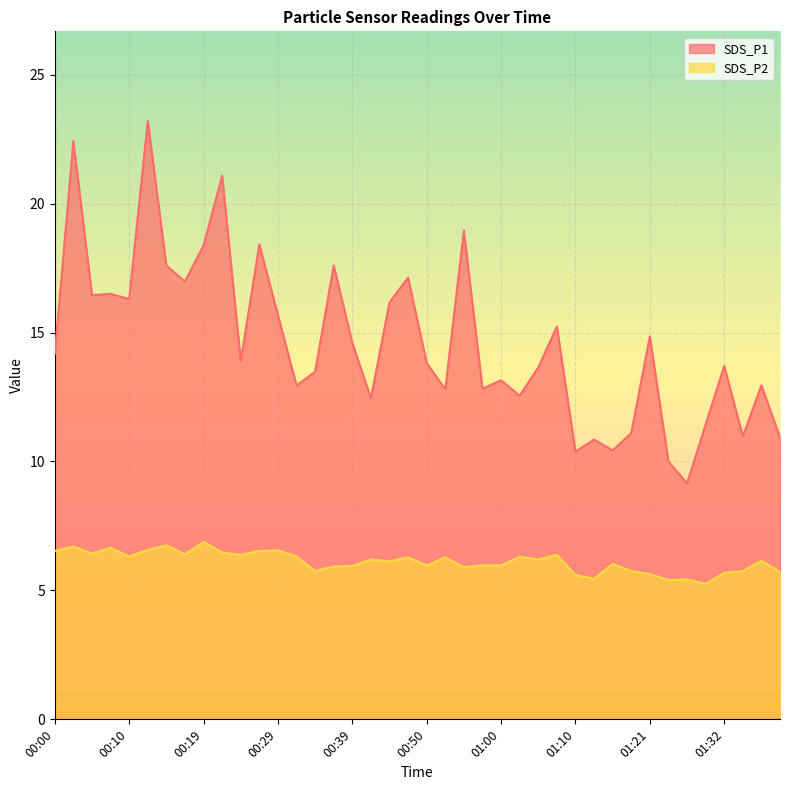

How many lines are shown in the chart?

2